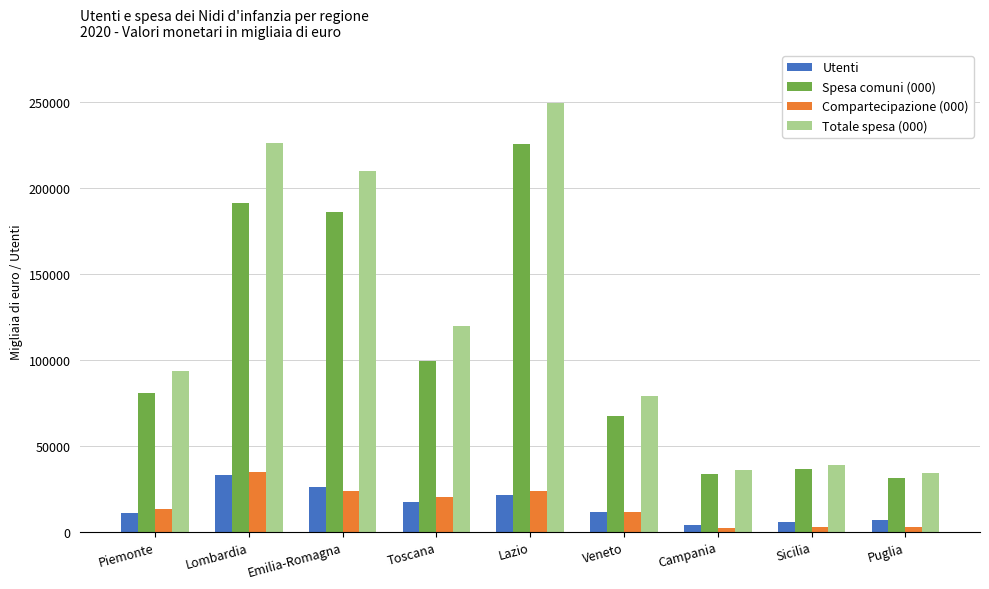

Which category has the highest value across all series?

Lazio